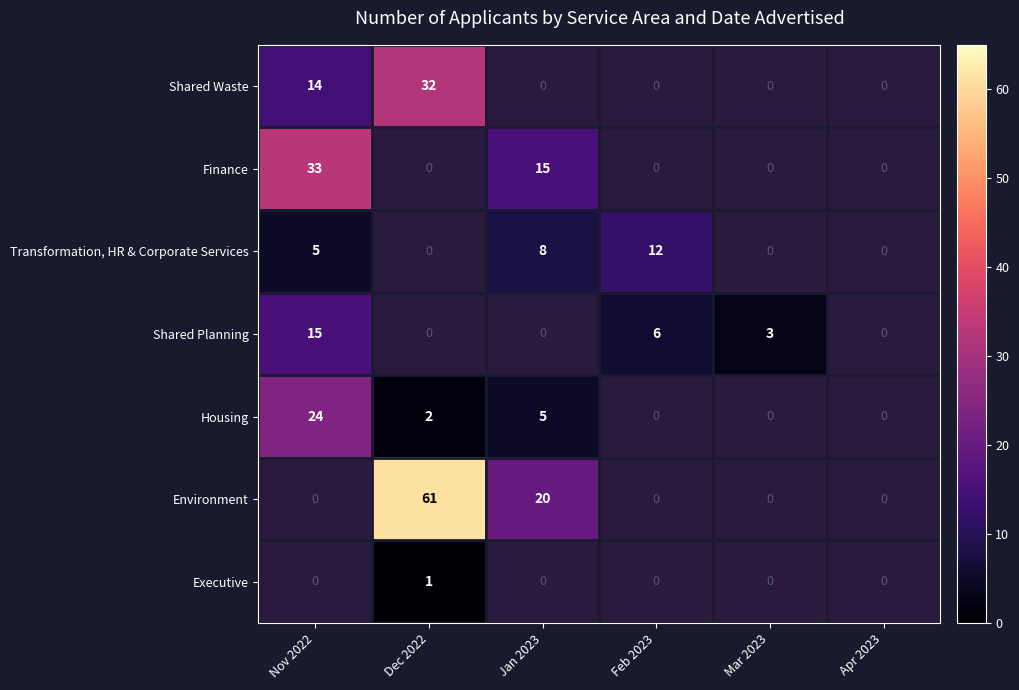

Which label corresponds to the smallest value in the chart?

Dec 2022